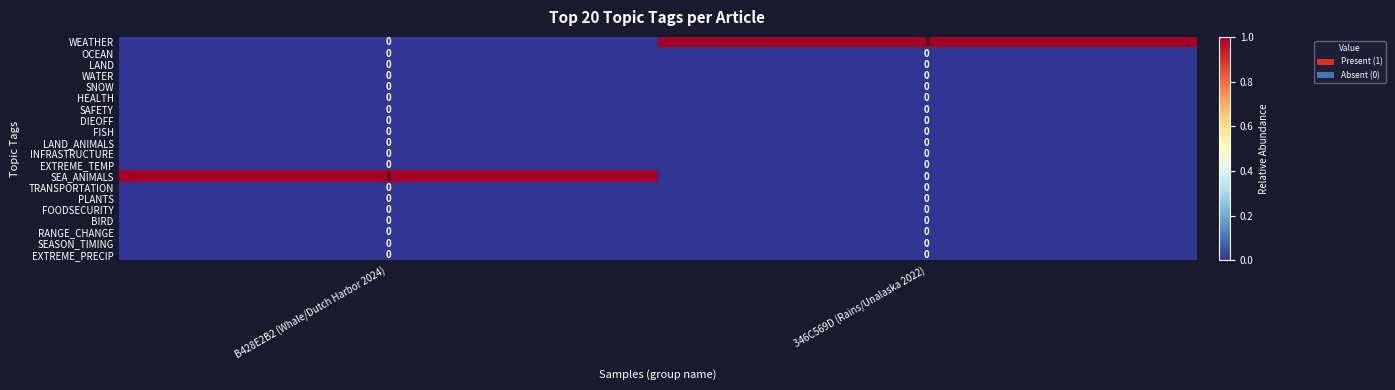

The LAND series shows 0 at 346C569D (Rains/Unalaska 2022). True or false?

True